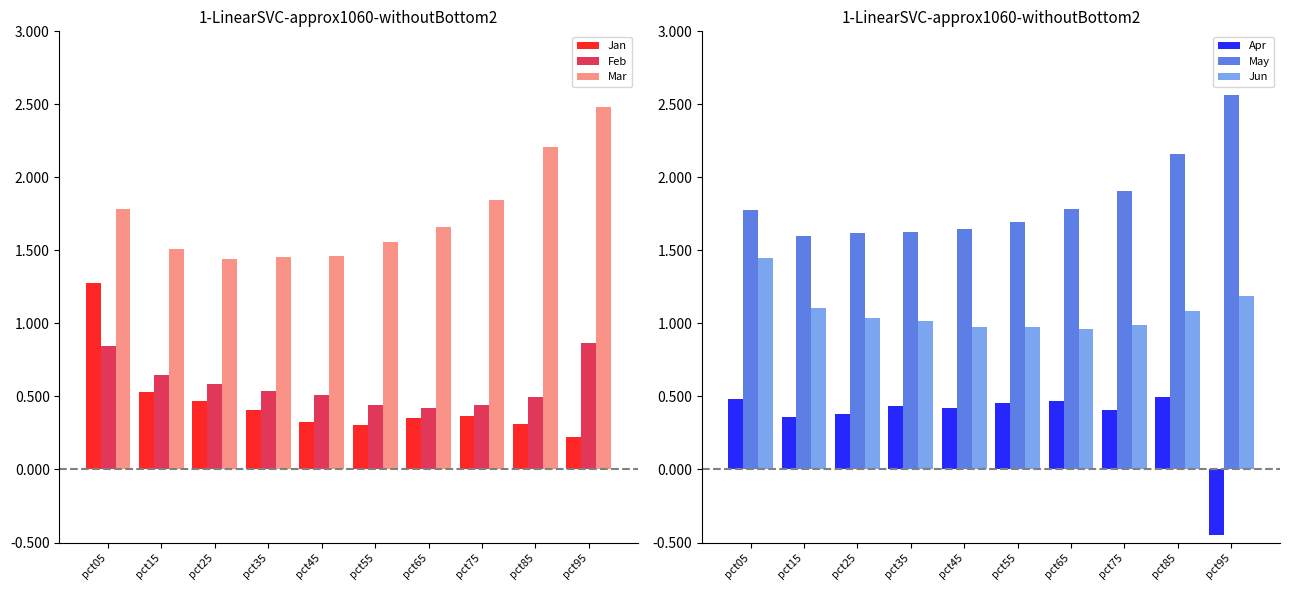

List the series in order of their peak value, lowest first.

Apr, Feb, Jan, Jun, Mar, May